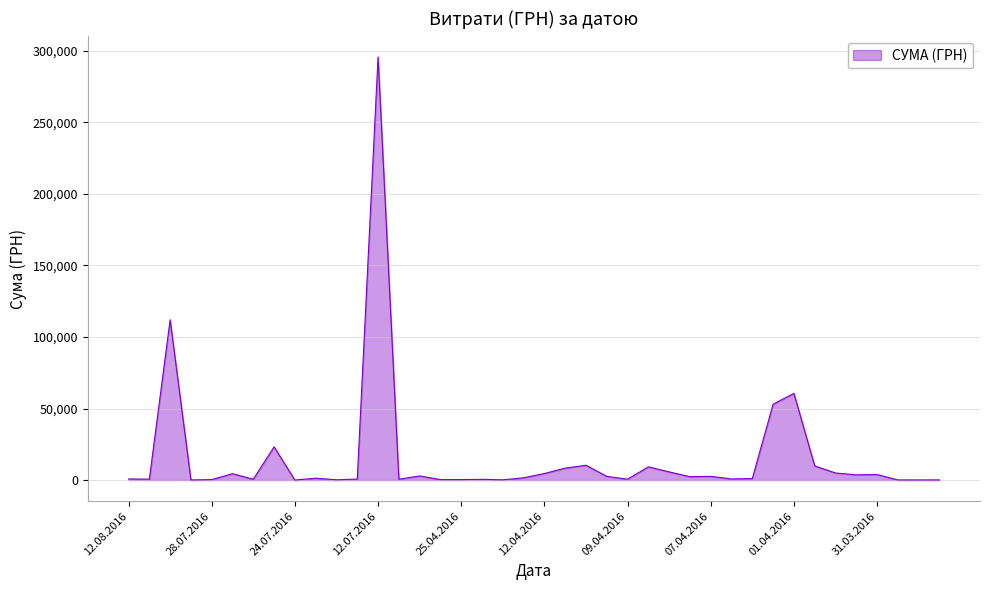

What is the maximum value shown in the chart?

295638.6